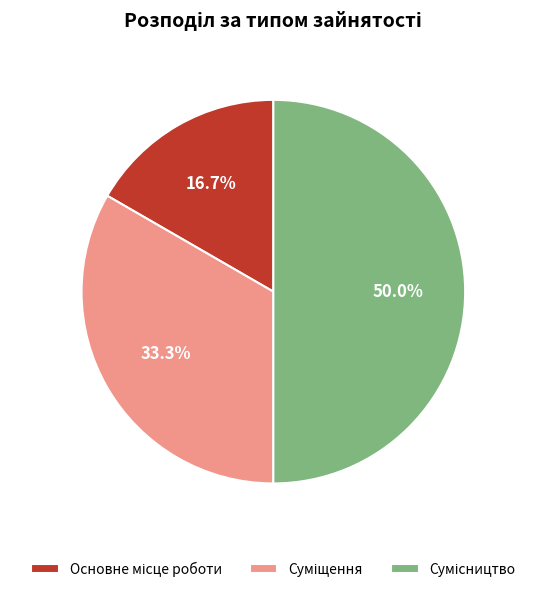

What percentage is NOT represented by Основне місце роботи?

83.3%